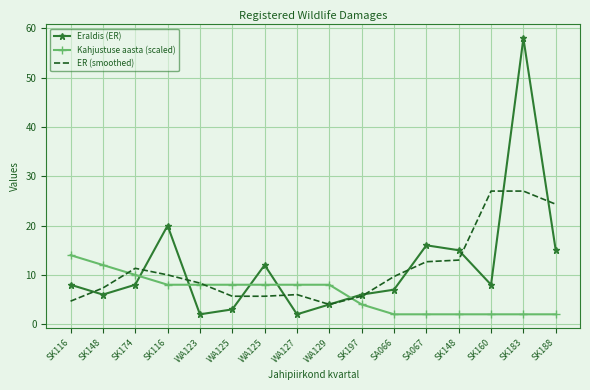

Reading right to left, list all the values displayed in this chart.

Eraldis (ER): 15.0	58.0	8.0	15.0	16.0	7.0	6.0	4.0	2.0	12.0	3.0	2.0	20.0	8.0	6.0	8.0
Kahjustuse aasta (scaled): 2.0	2.0	2.0	2.0	2.0	2.0	4.0	8.0	8.0	8.0	8.0	8.0	8.0	10.0	12.0	14.0
ER (smoothed): 24.3	27.0	27.0	13.0	12.7	9.7	5.7	4.0	6.0	5.7	5.7	8.3	10.0	11.3	7.3	4.7